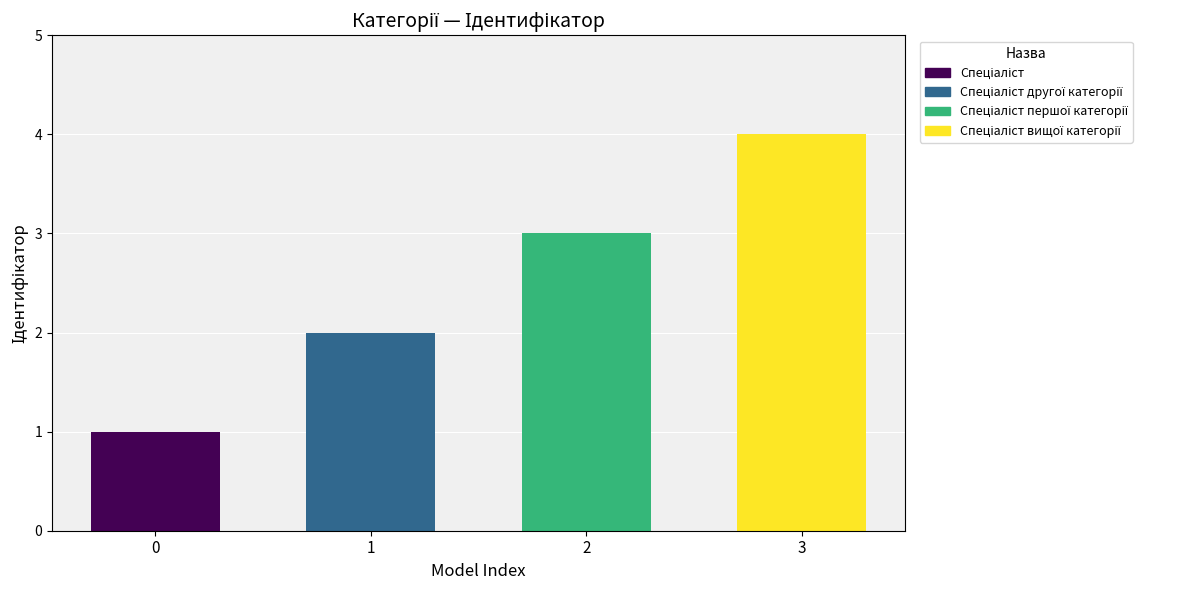

Are the bars horizontal?

No